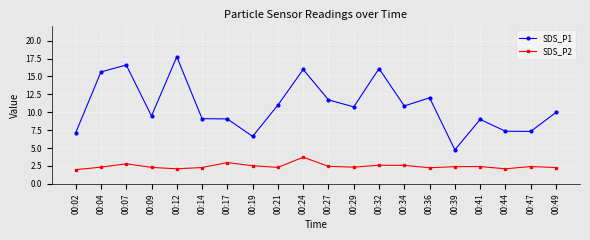

True or false: SDS_P2 and SDS_P1 cross at least once.

False